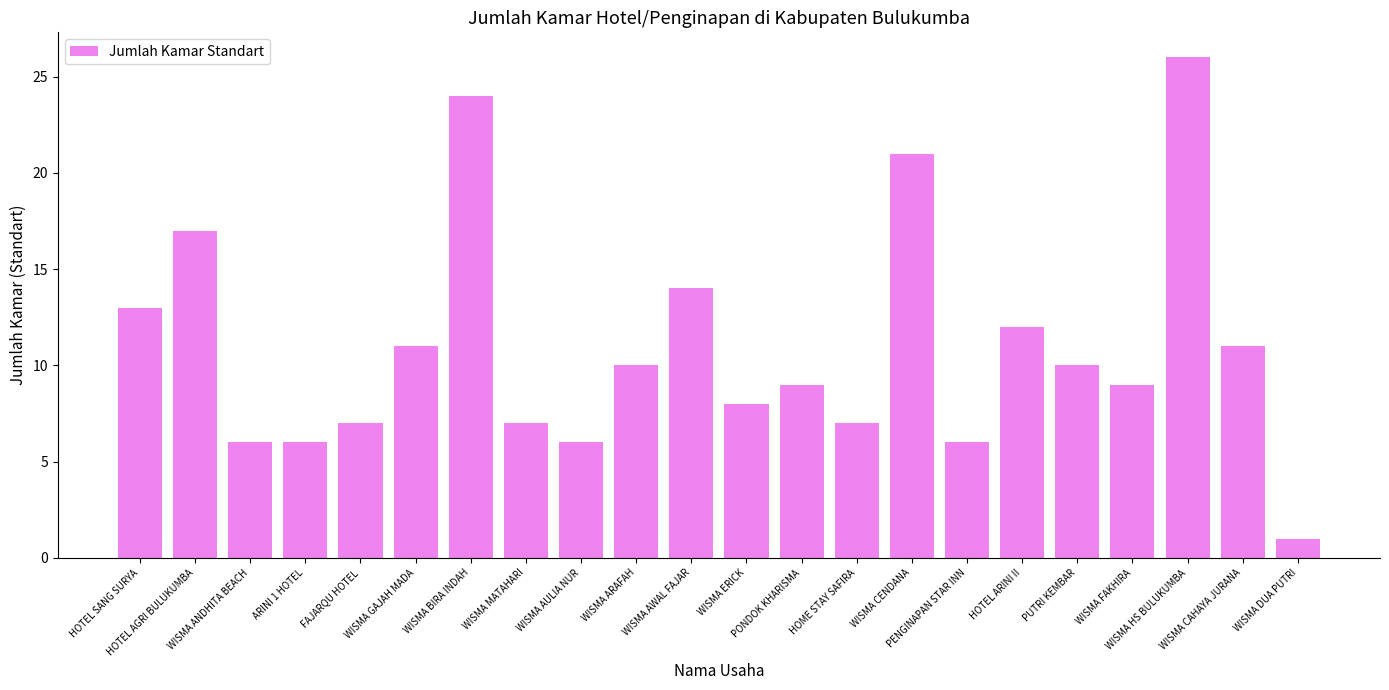

How many values are below 10?

11